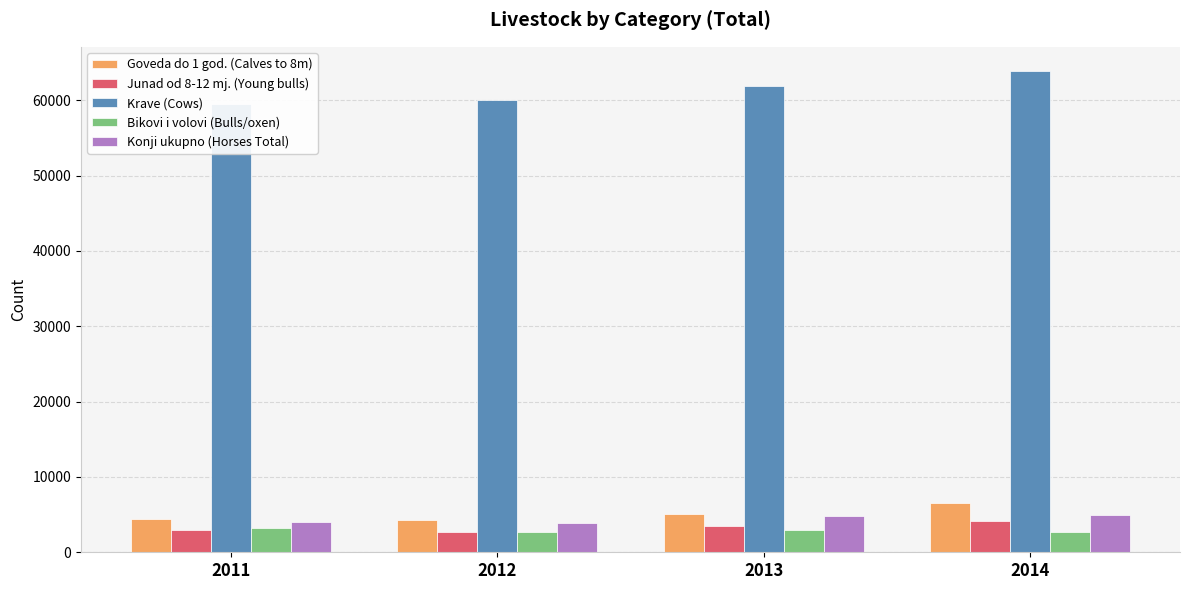

What is the difference between the second highest and minimum values in the Goveda do 1 god. (Calves to 8m) series?

835